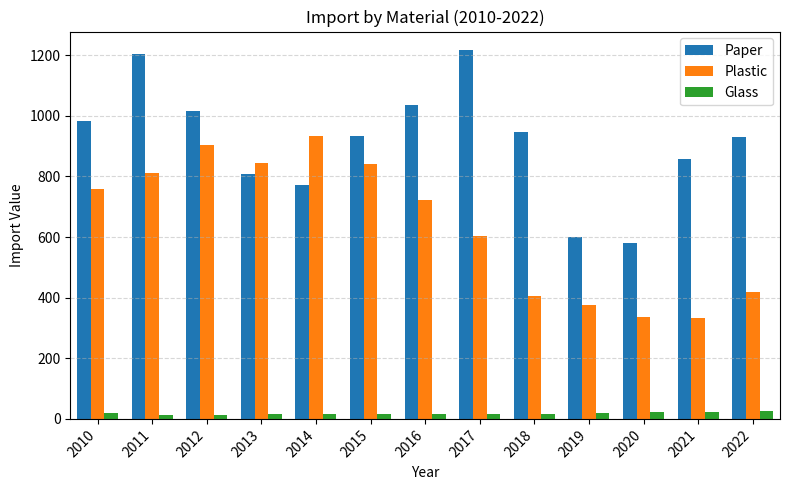

At which label is Plastic closest to 634?

2017